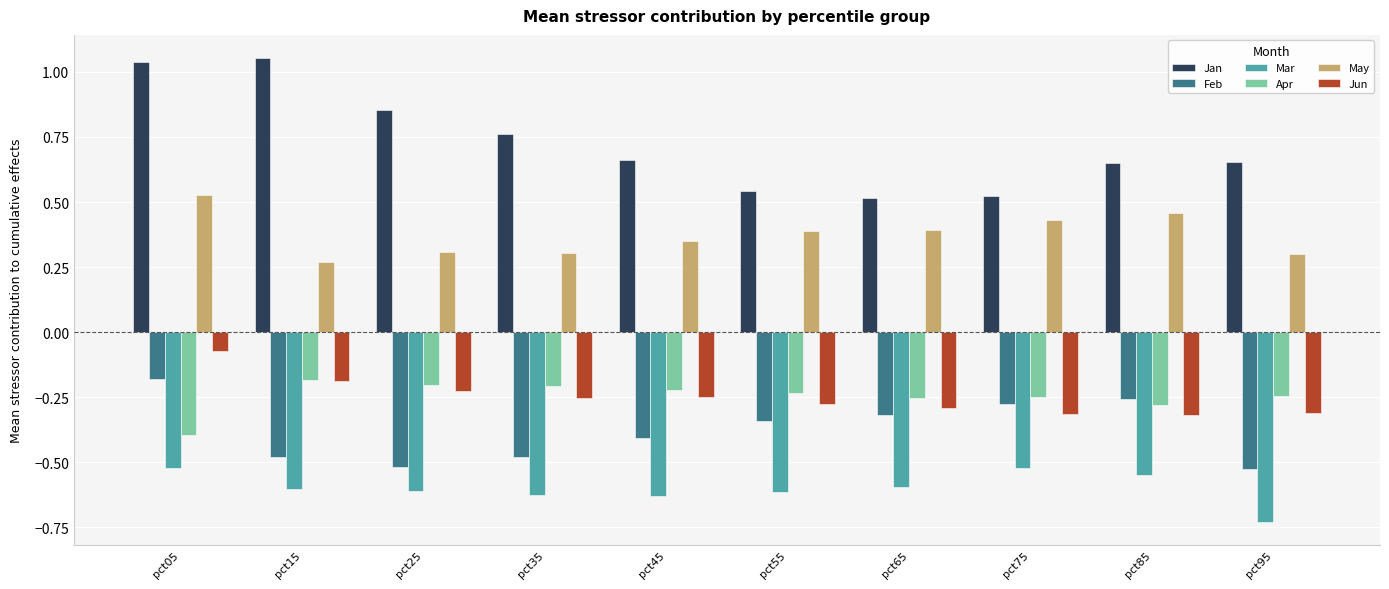

The value of Apr at pct85 is -0.1. True or false?

False